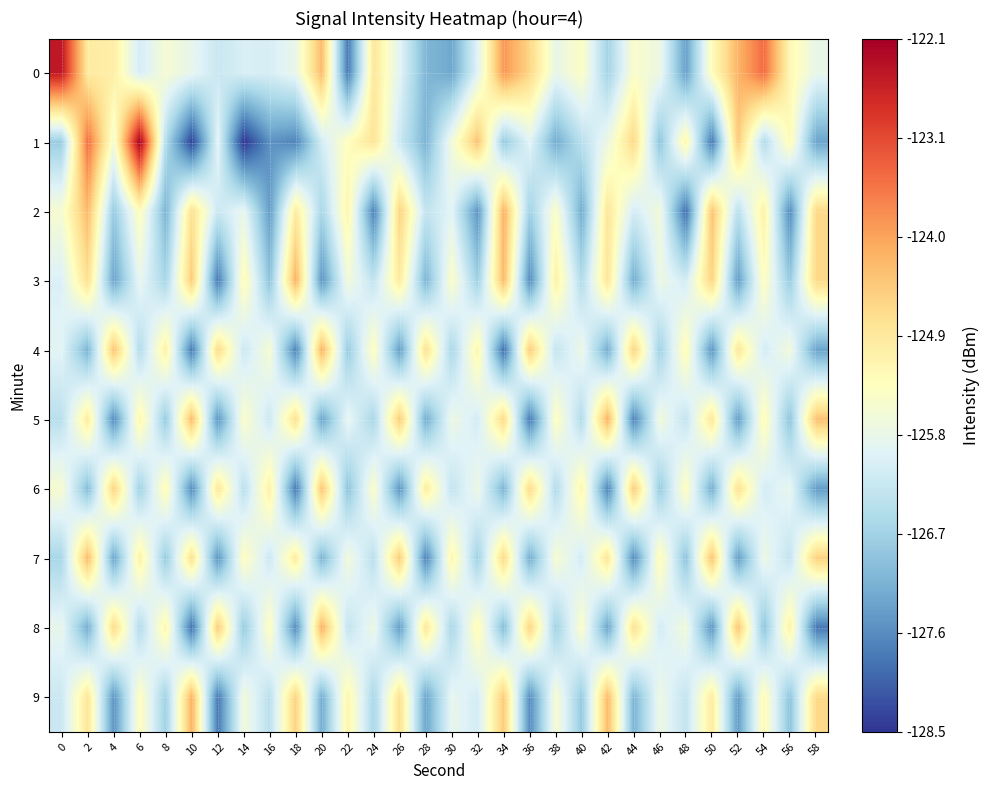

What is the total value across all series at 0?

-1257.1